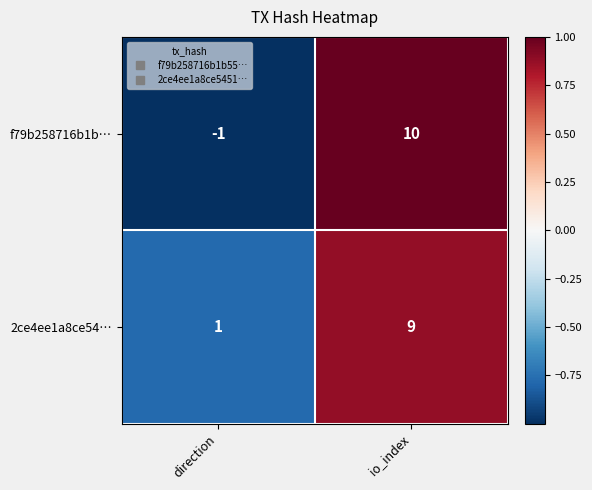

How many positive values does the f79b258716b1b… series have?

1